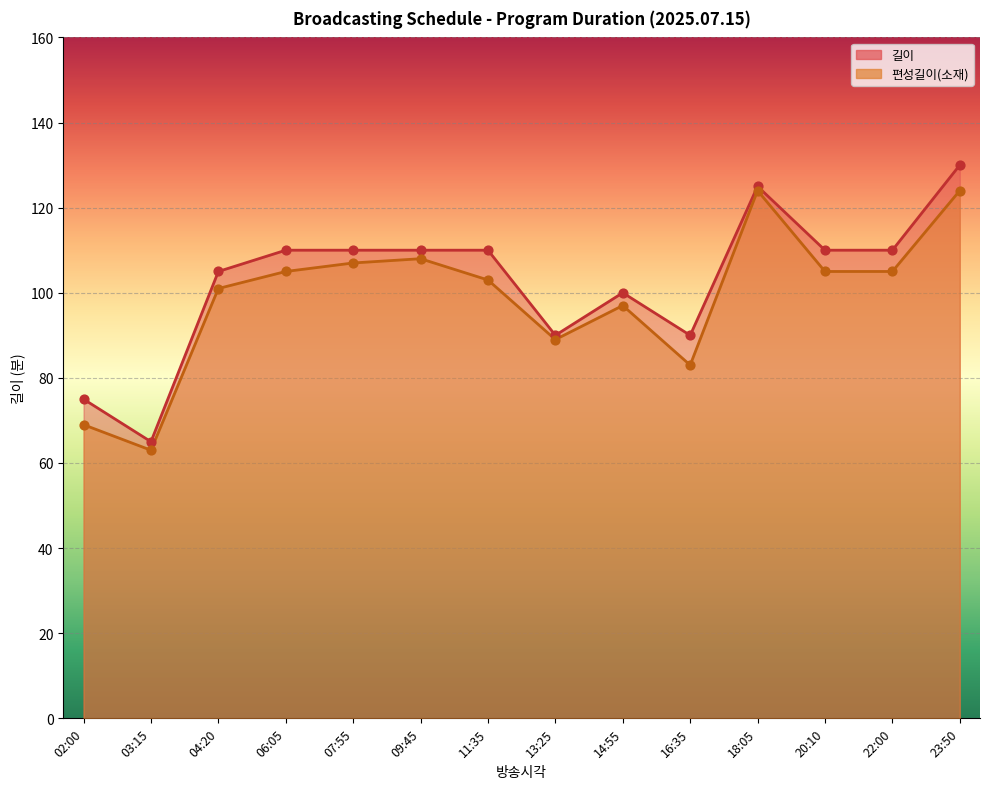

What is the total value across all series at 04:20?

206